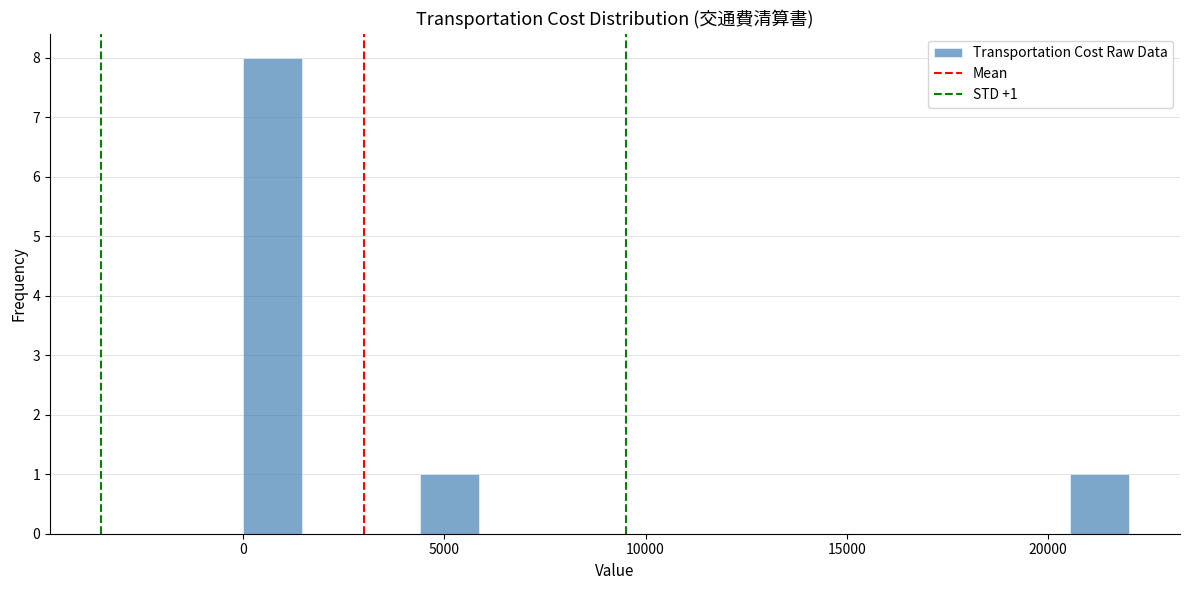

Around what value on the x-axis is the tallest bar? Give the approximate position of its centre, as read against the axis.

500